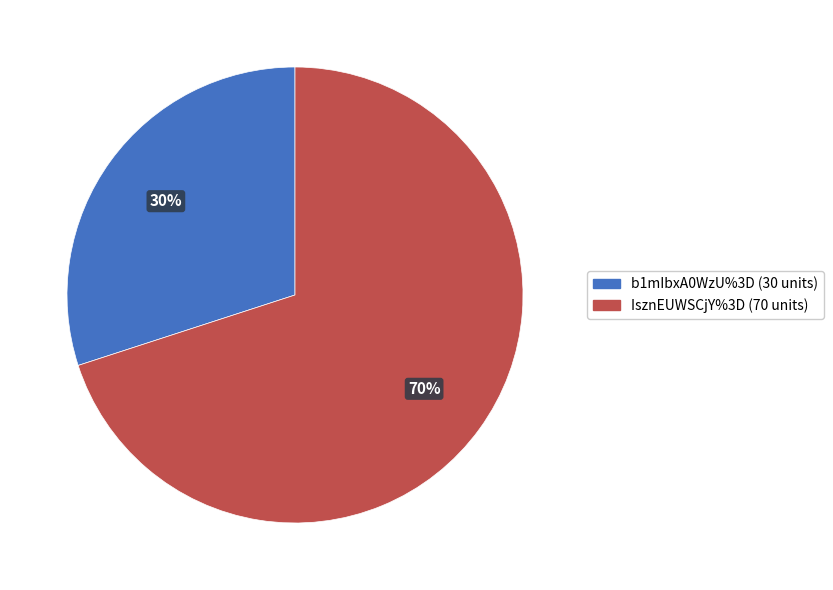

What is the majority slice?

IsznEUWSCjY%3D